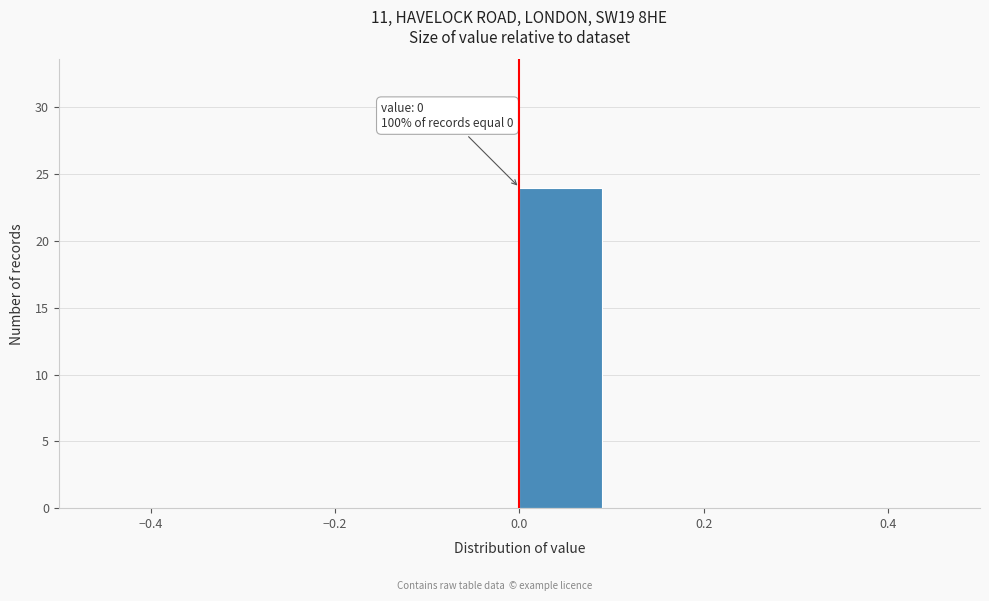

Which range on the x-axis has the tallest bar?

0.0 to 0.1